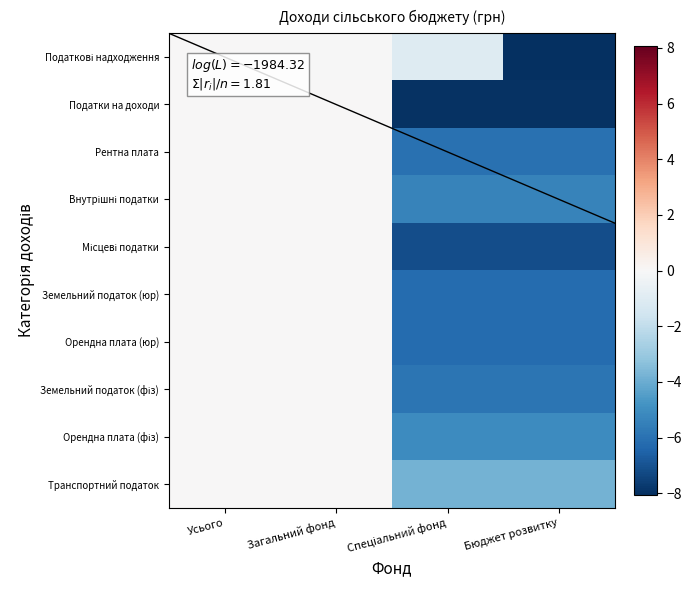

List the series in order of their peak value, lowest first.

Податки на доходи, Рентна плата, Внутрішні податки, Місцеві податки, Земельний податок (юр), Орендна плата (юр), Земельний податок (фіз), Орендна плата (фіз), Транспортний податок, Податкові надходження